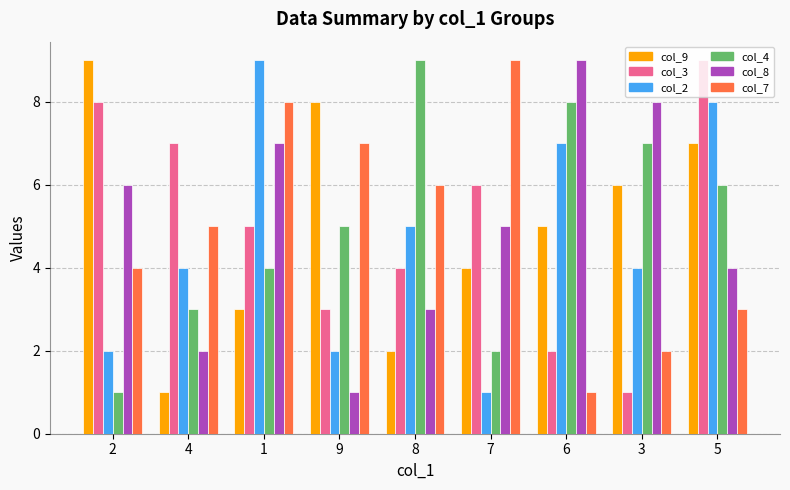

Which series changed the most between 4 and 6?

col_8